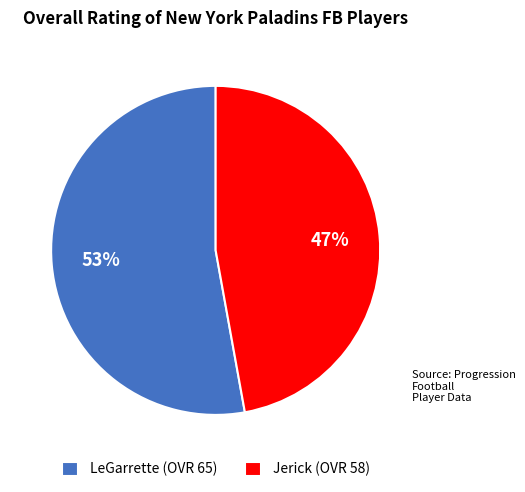

Which slice is the largest?

LeGarrette